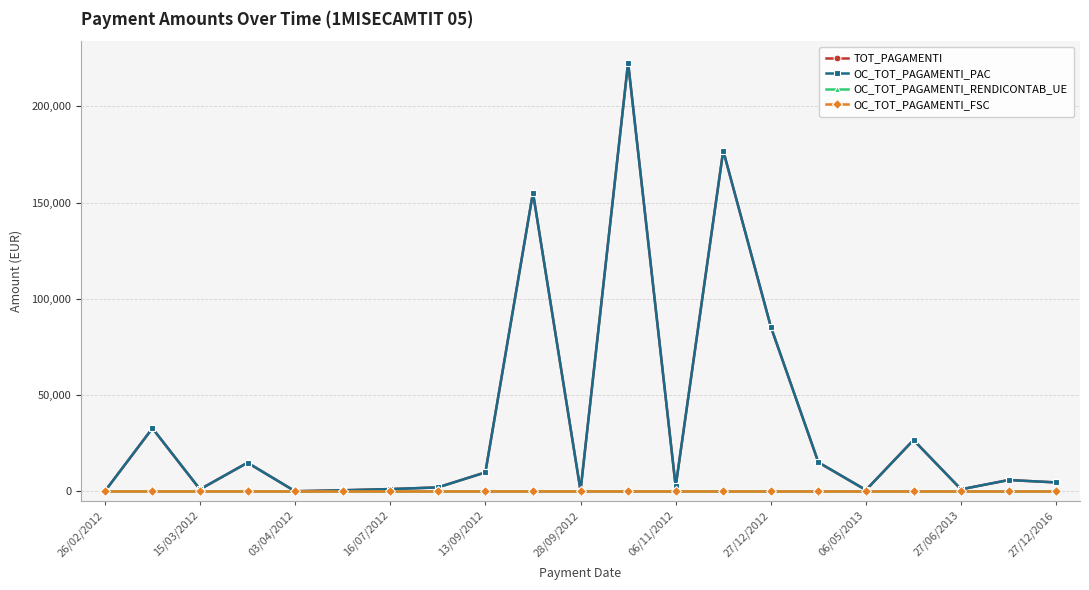

How many values in the OC_TOT_PAGAMENTI_PAC series are below 4617?

10